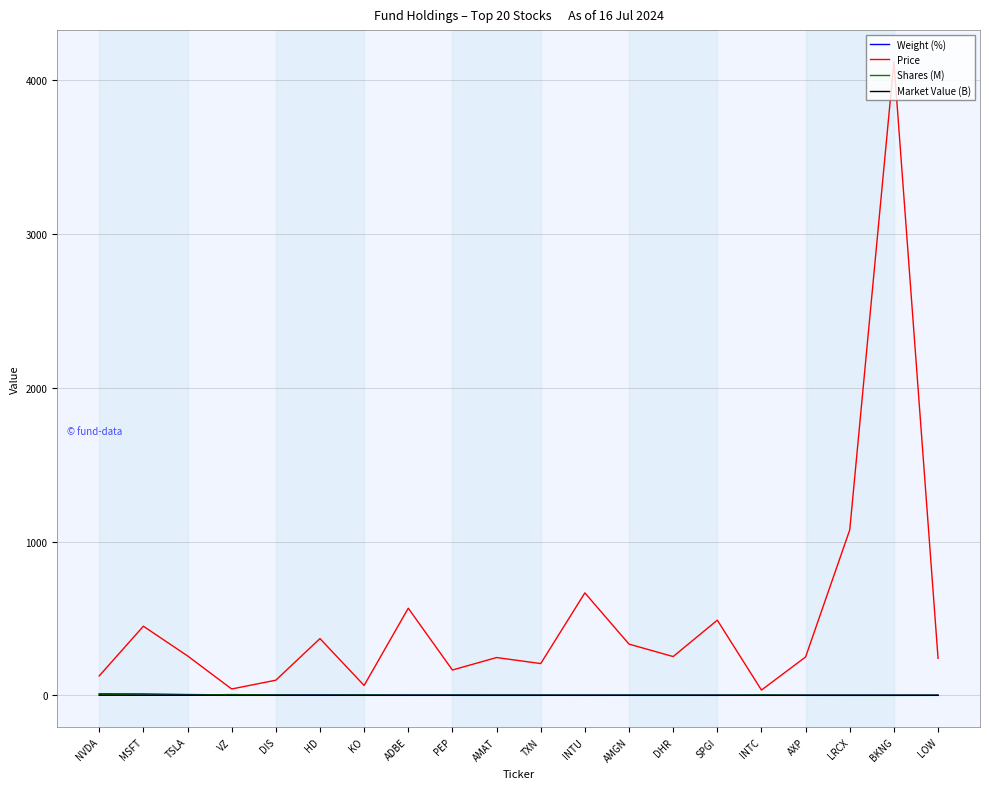

Which series has the largest total across all categories?

Price